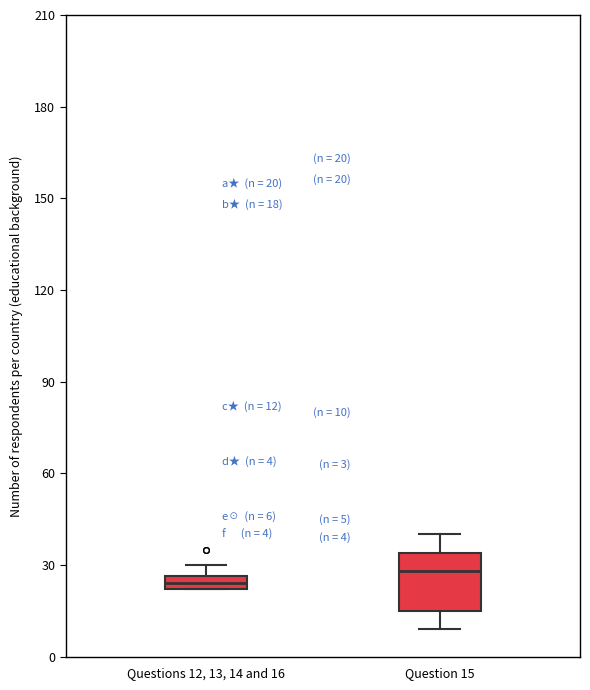

Which box is the tallest, from its lower edge to its upper edge?

Question 15